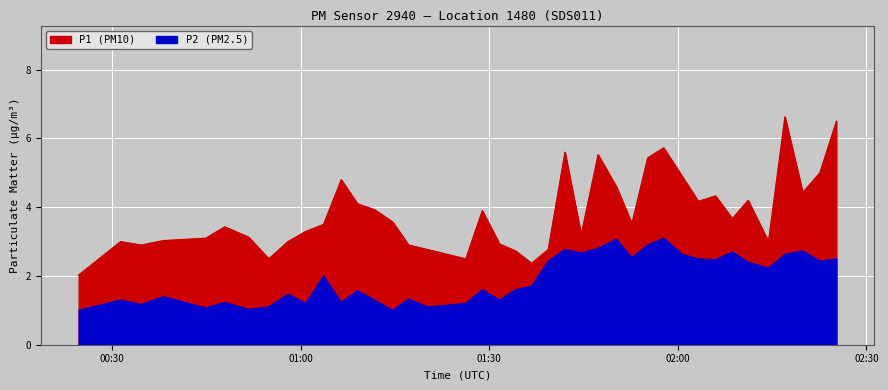

What is the total value across all series at 2022-09-09T01:57:44?

8.8